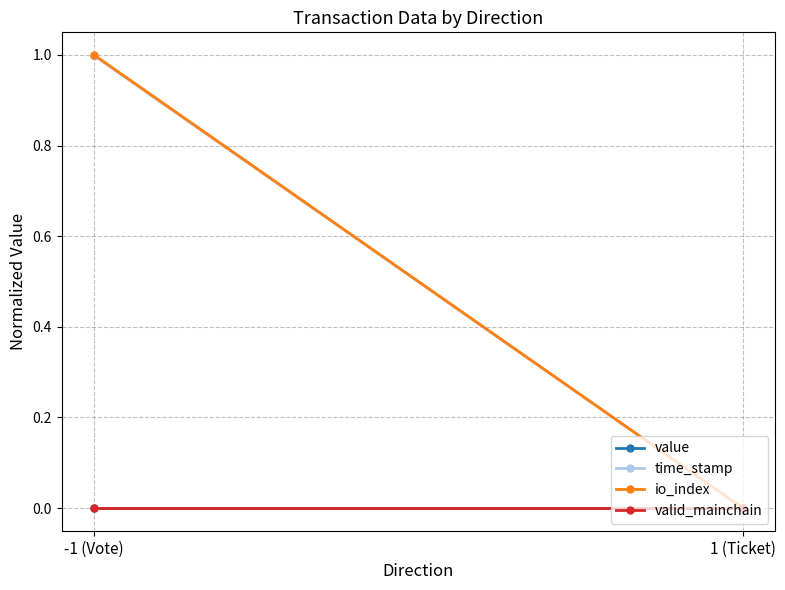

Reading left to right, extract all data points from this chart.

value: -1 (Vote)=0.0	1 (Ticket)=0.0
time_stamp: -1 (Vote)=1.0	1 (Ticket)=0.0
io_index: -1 (Vote)=1.0	1 (Ticket)=0.0
valid_mainchain: -1 (Vote)=0.0	1 (Ticket)=0.0